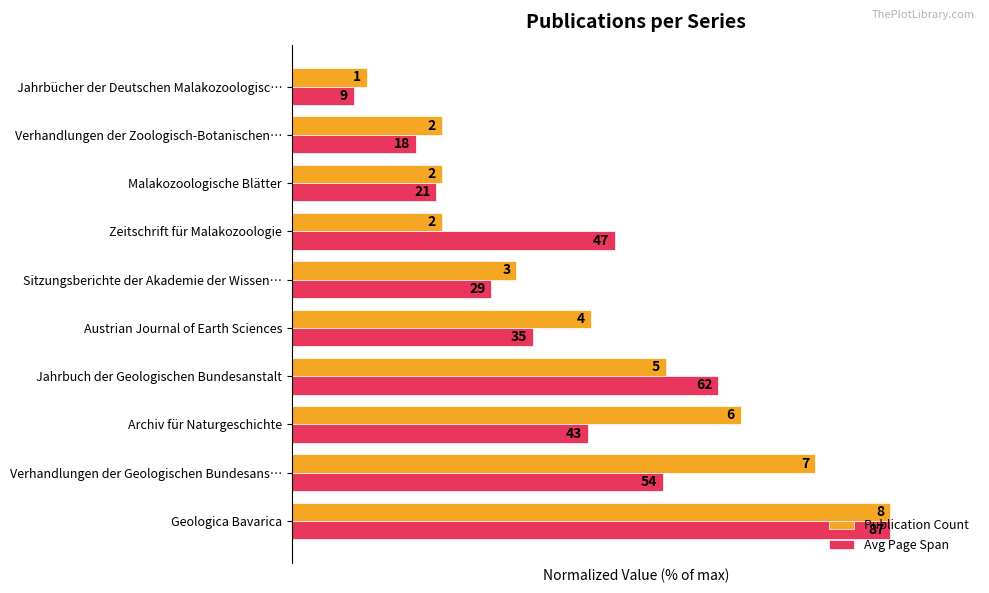

What is the value of the Publication Count bar at the 5th from the left?

50.0